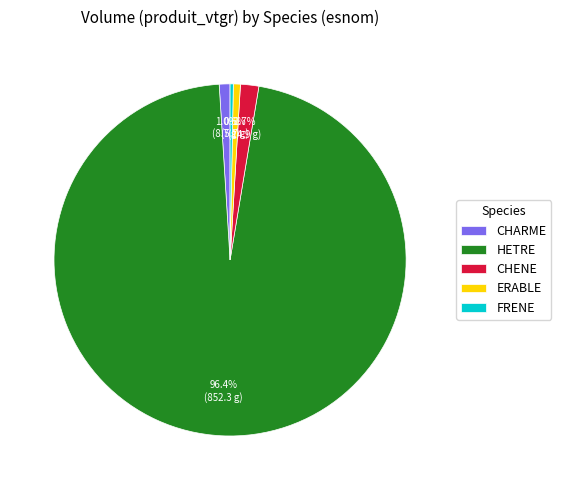

Which slice is the largest?

HETRE